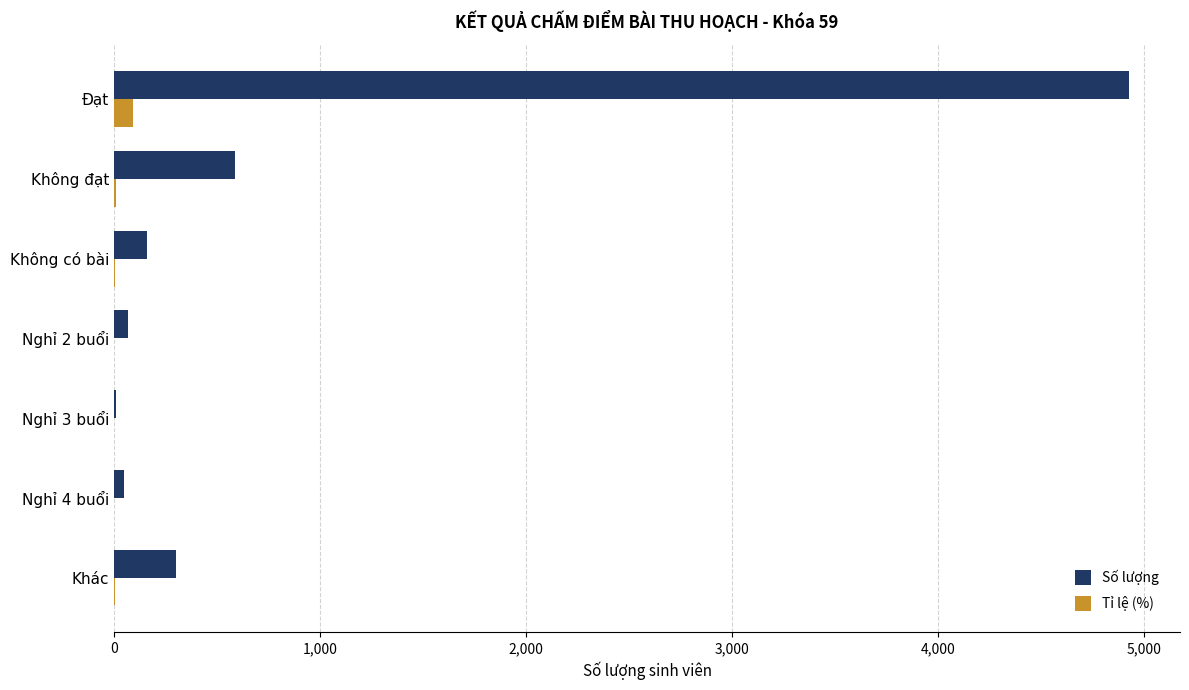

What is the sum of all Tỉ lệ (%) values?

110.6